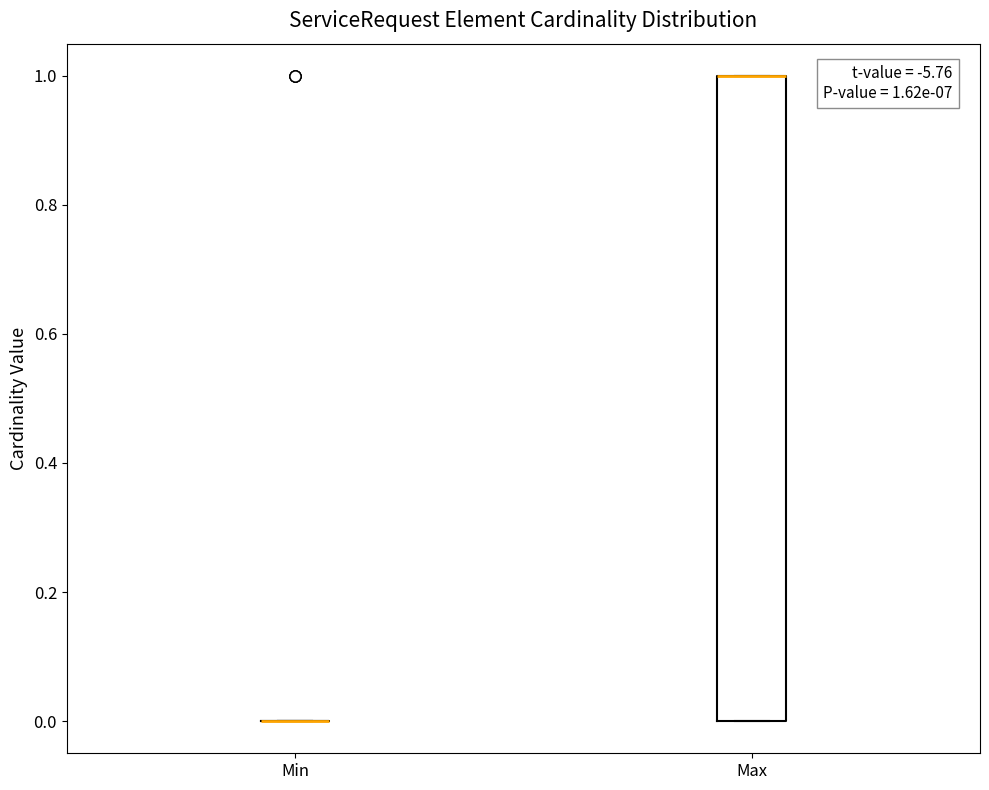

Which box is the tallest, from its lower edge to its upper edge?

Max